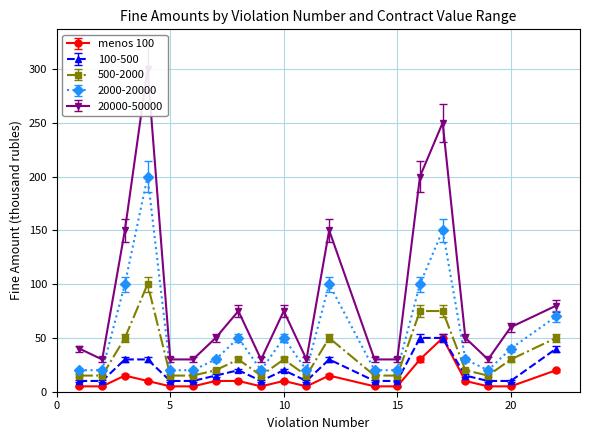

List the labels in order of 100-500 value, smallest first.

1, 2, 5, 6, 9, 11, 14, 15, 19, 20, 7, 18, 8, 10, 3, 4, 12, 22, 16, 17